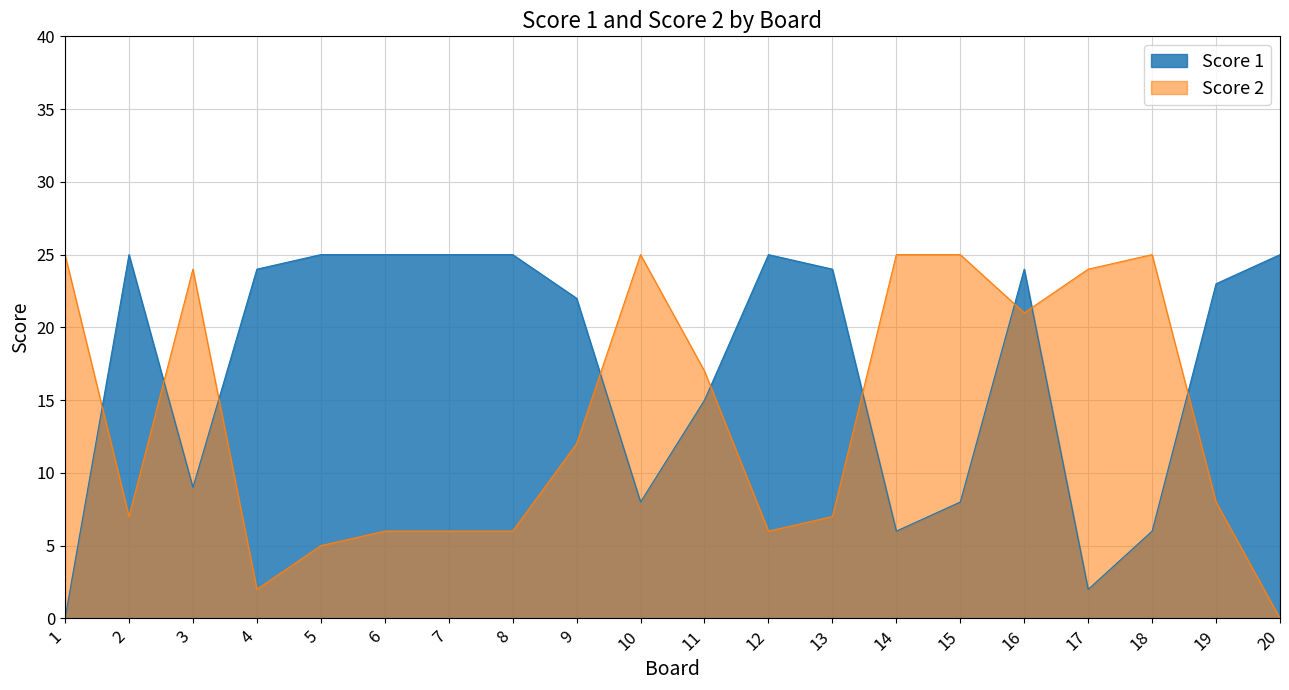

What is the sum of the Score 2 values at 20 and 10?

25